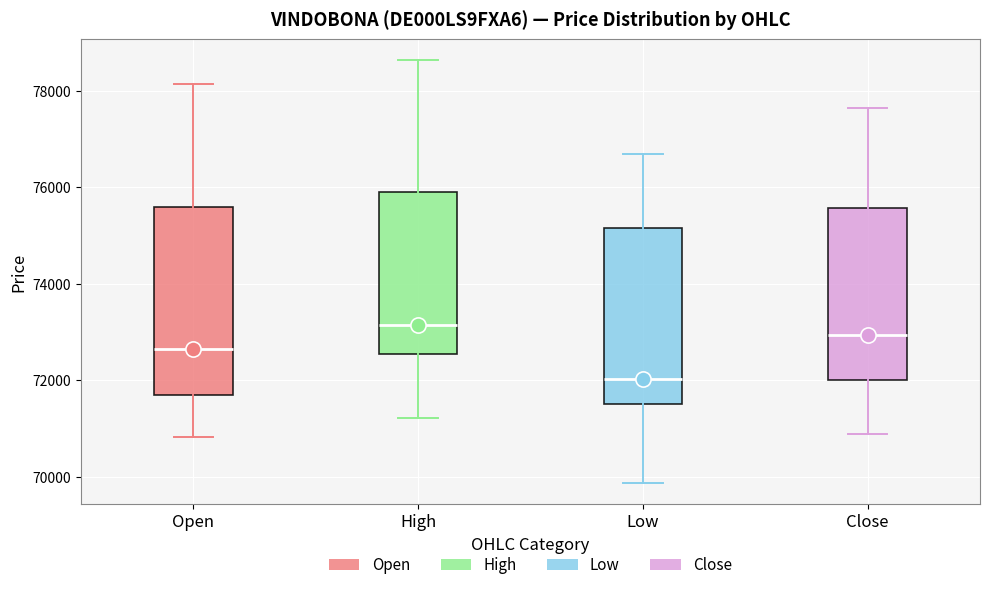

Where does the upper whisker of the box for Open end on the y-axis? The values are not printed on the chart, so give them approximately, as read against the axis.

78200